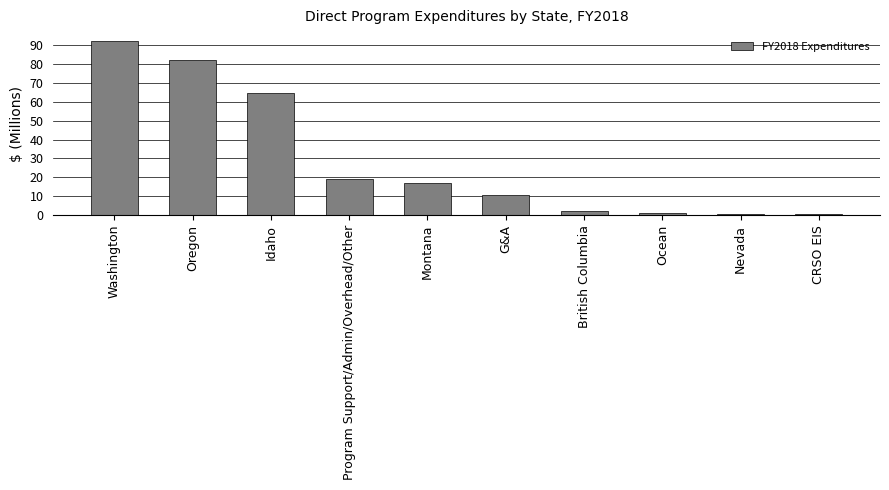

Where is the data nearest to the value 46?

Idaho